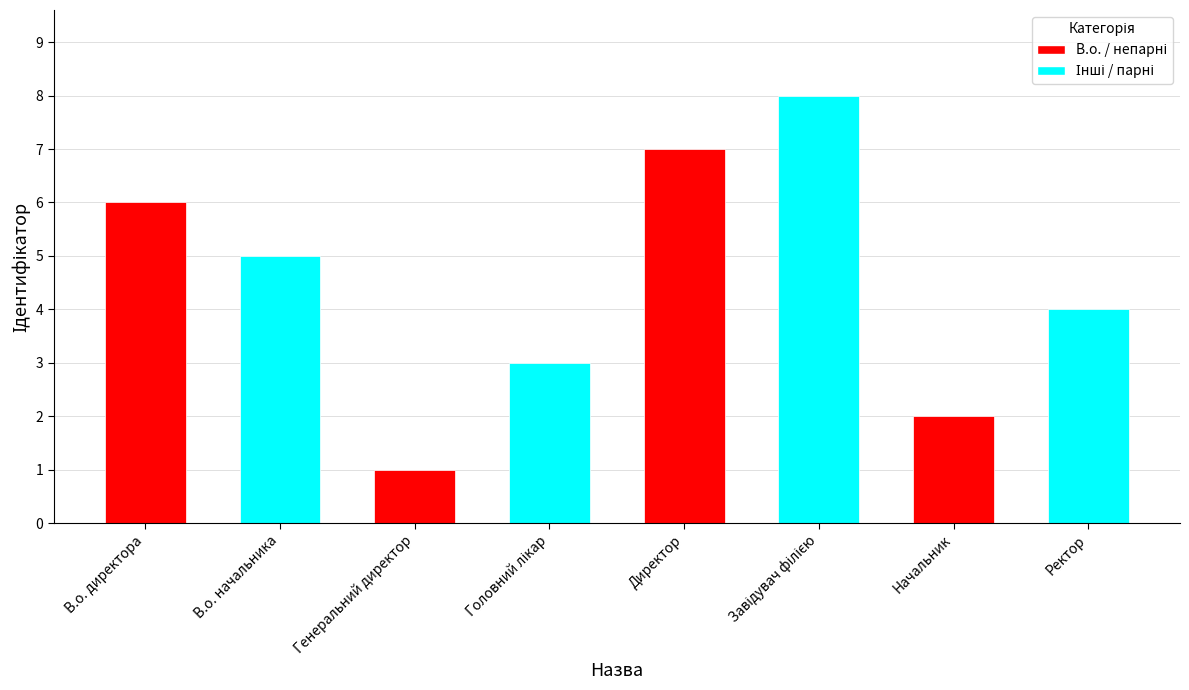

What is the label of the 2nd bar from the right?

Начальник